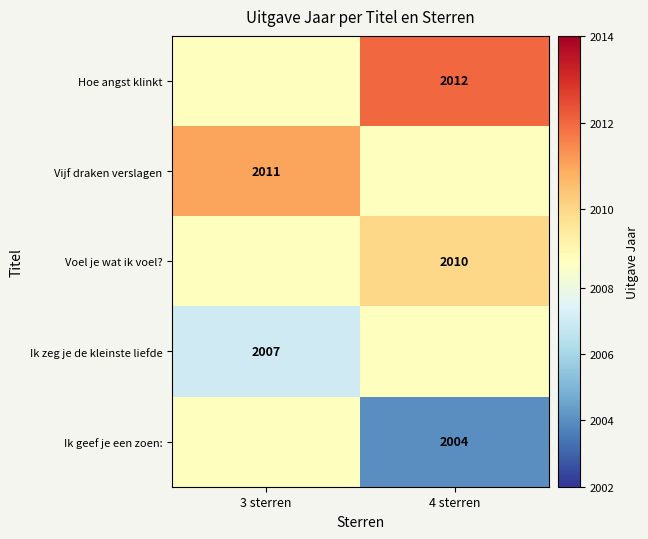

True or false: Vijf draken verslagen has a value of 1012.2 at 3 sterren.

False